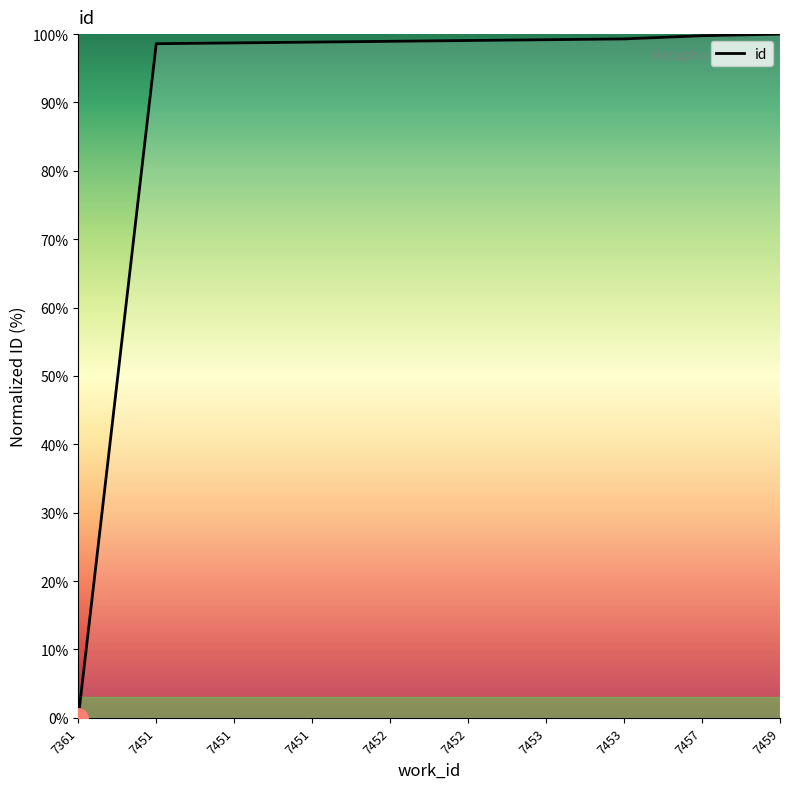

Is this an area chart (filled region under the line)?

Yes